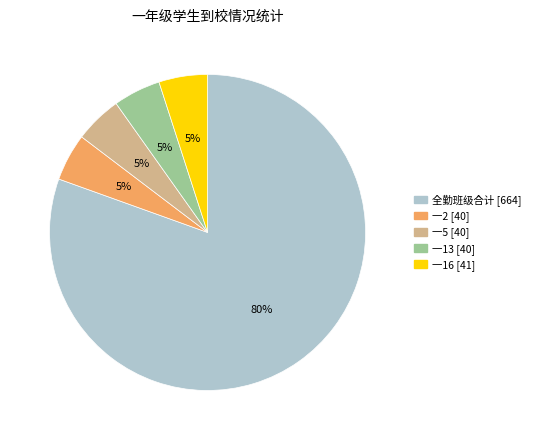

Is there any slice that represents more than half of the pie?

Yes